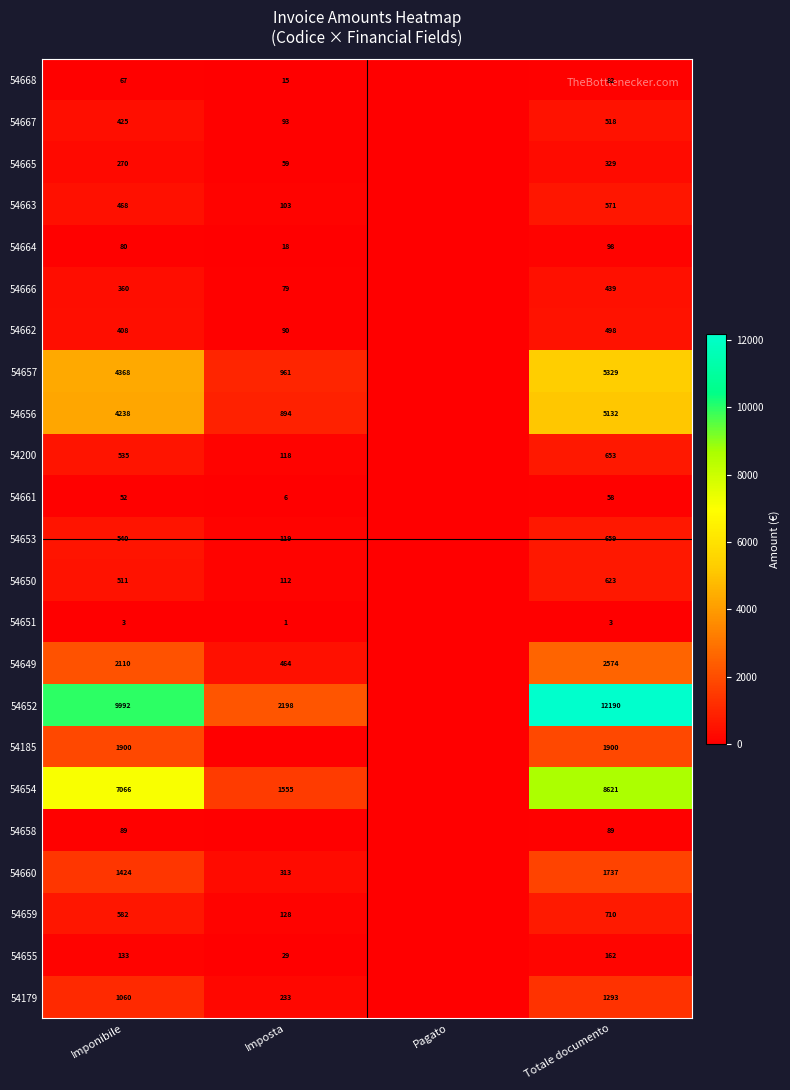

At which category does the chart reach its peak across all series?

Totale documento